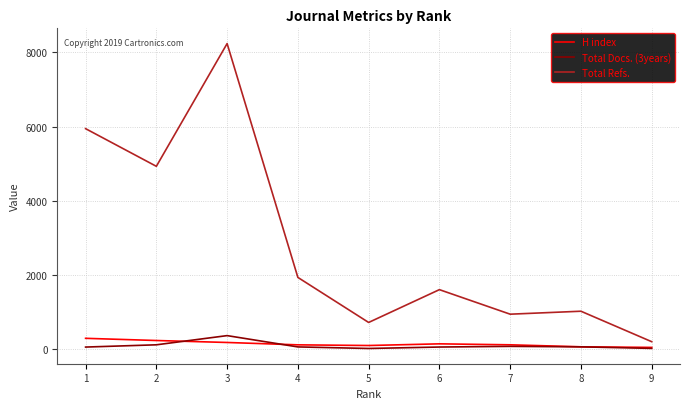

Rank the series by their maximum value, from lowest to highest.

H index, Total Docs. (3years), Total Refs.